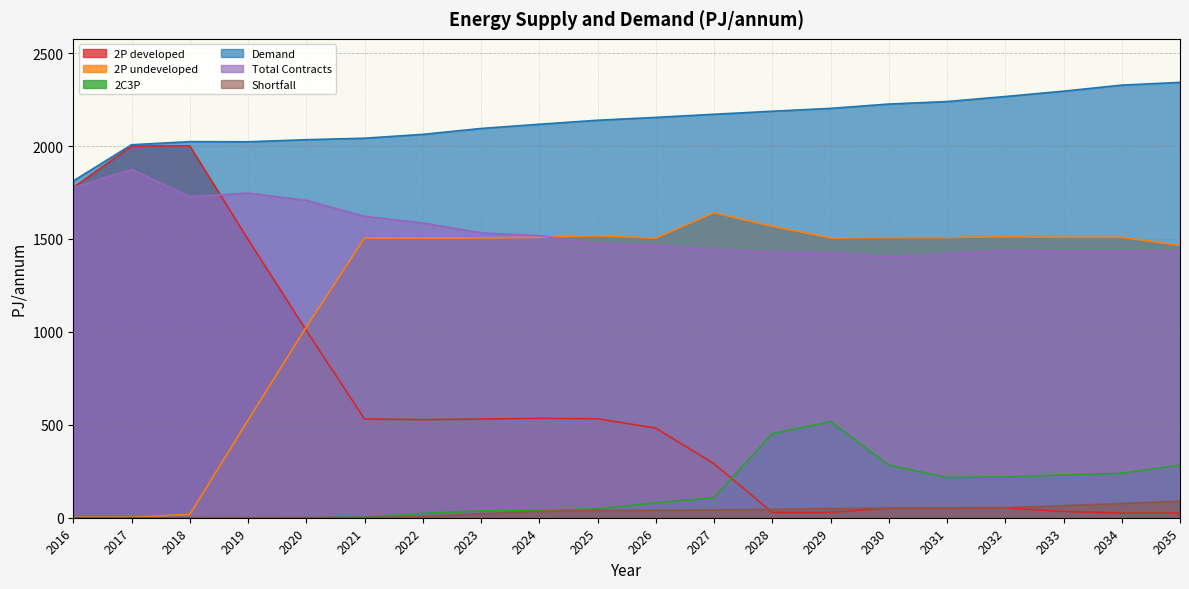

What is the highest value of the 2P developed series?

2001.0